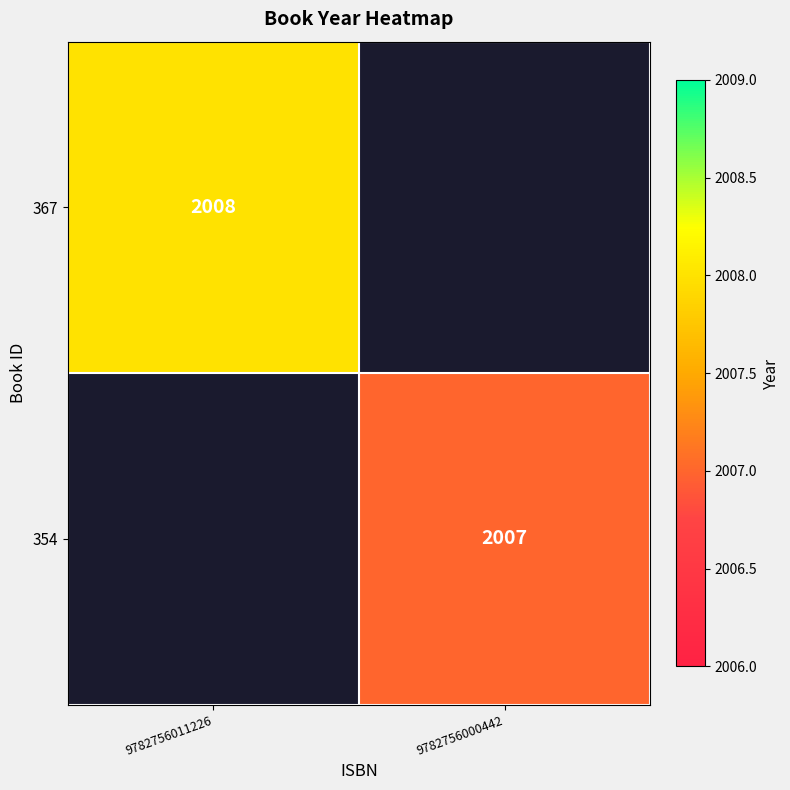

Is the value of 367 at 9782756011226 greater than the value of 354 at 9782756000442?

Yes